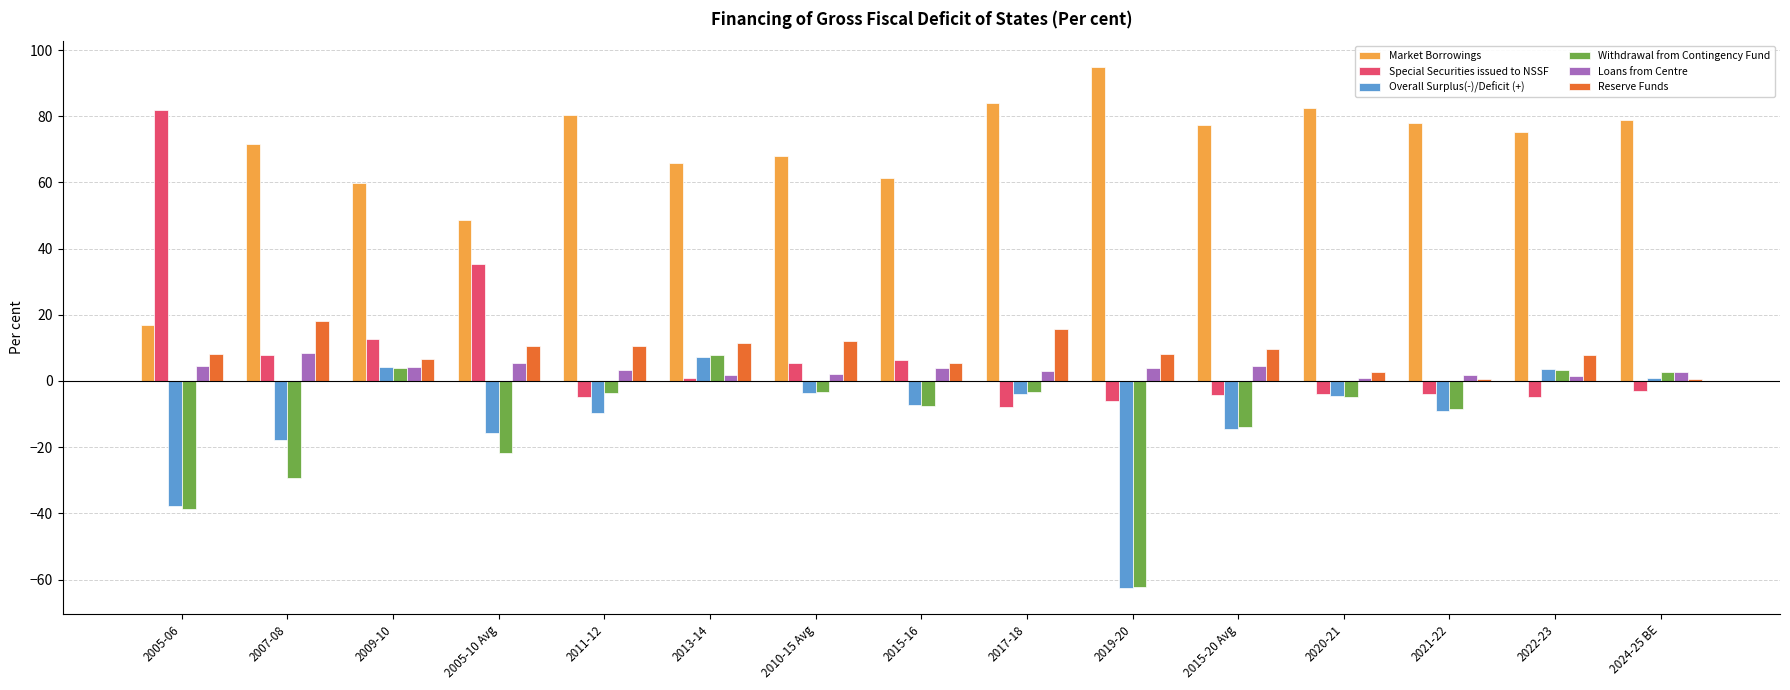

What position from the right is 2005-06?

15